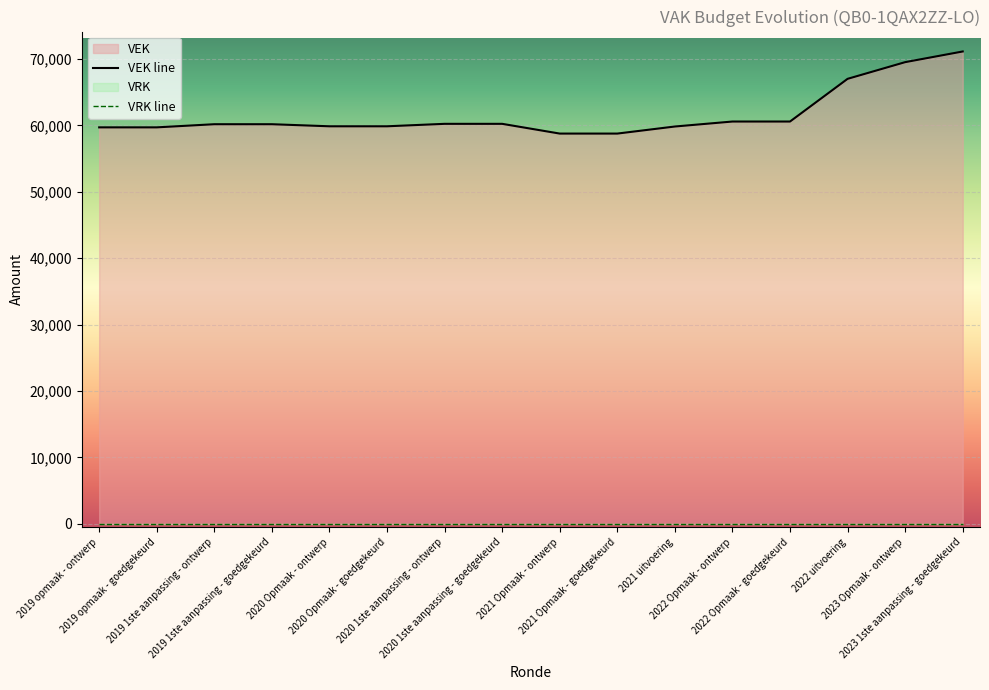

What is the greatest value displayed?

71125